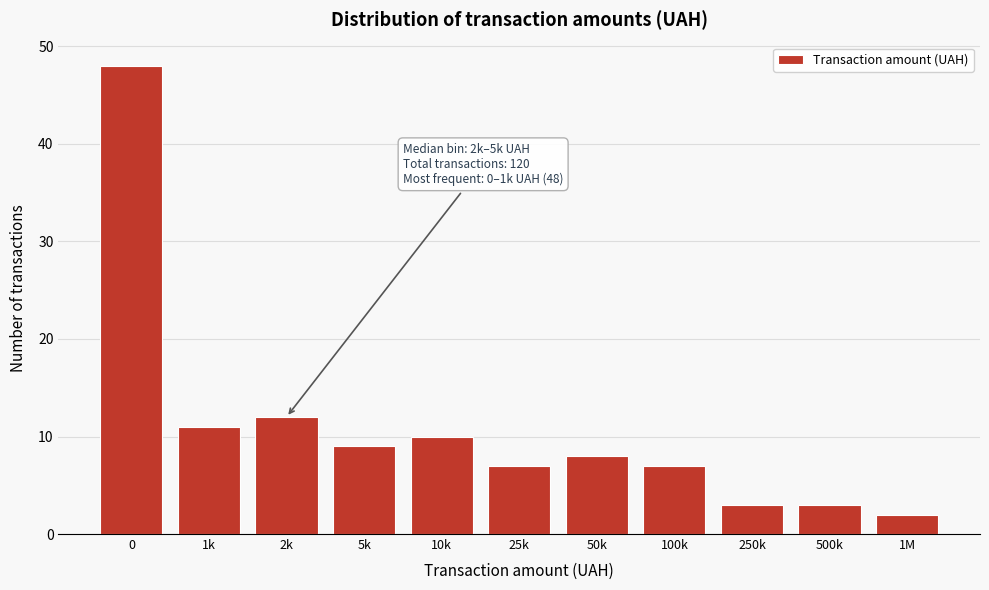

Reading left to right, extract all data points from this chart.

0=48	1k=11	2k=12	5k=9	10k=10	25k=7	50k=8	100k=7	250k=3	500k=3	1M=2